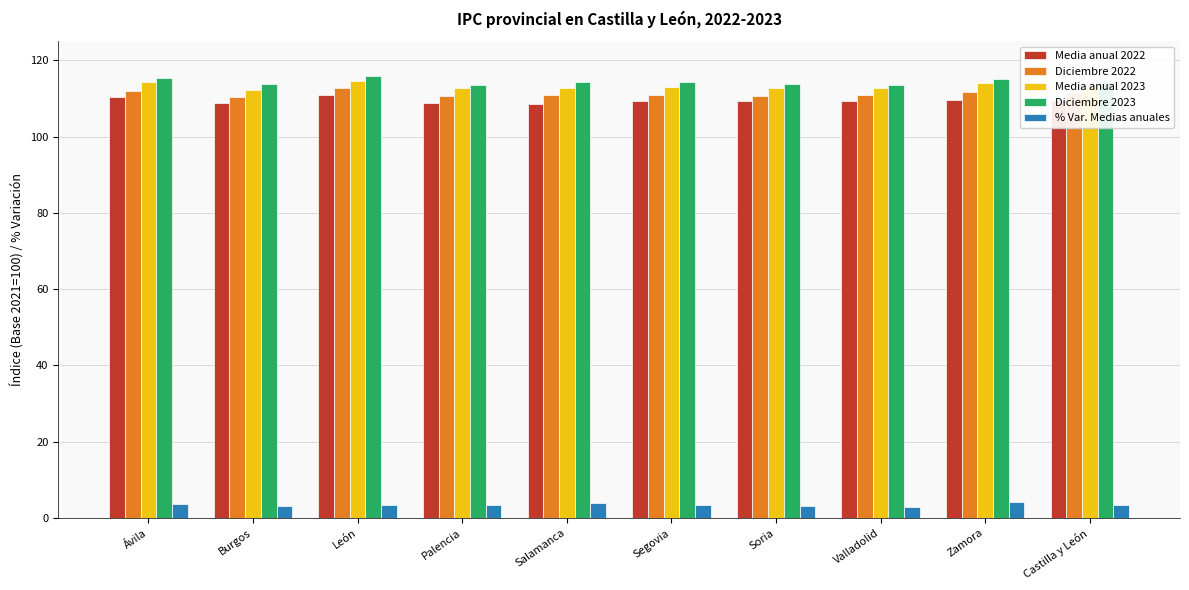

What is the average value of the Media anual 2022 series?

109.4